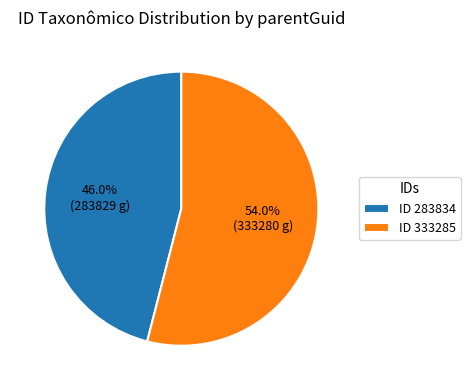

Count the number of slices in the pie.

2